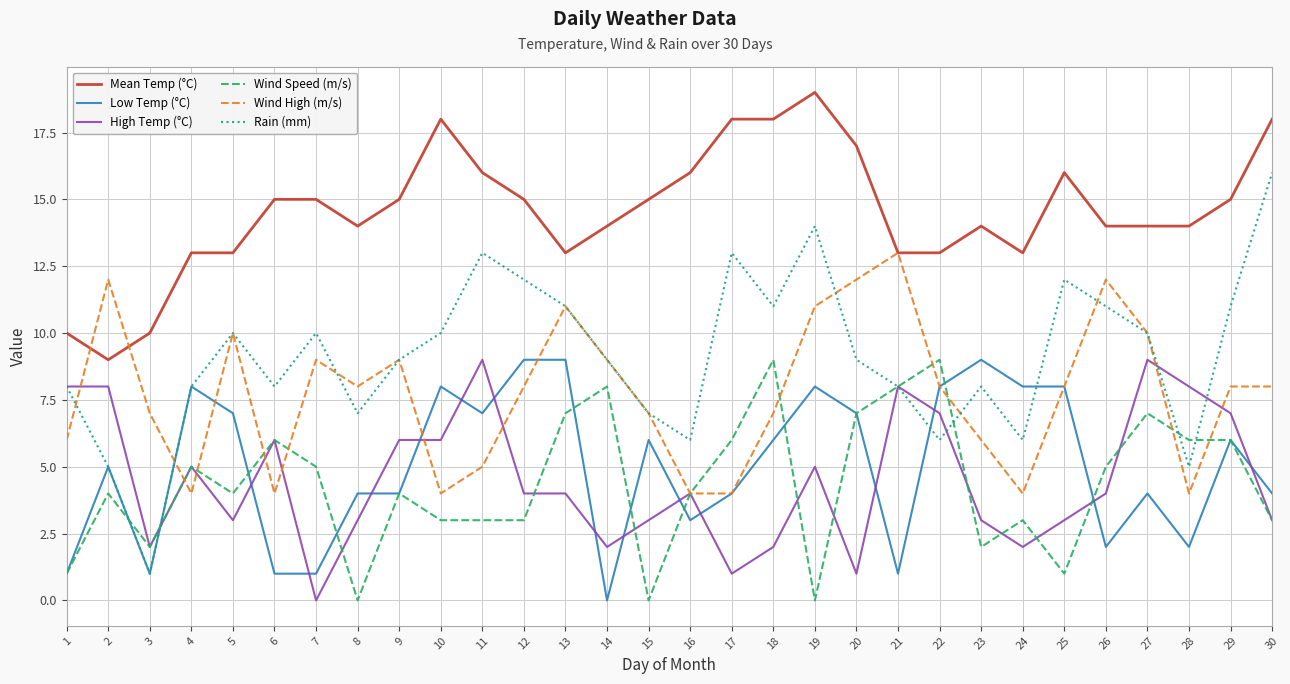

Which series has the largest total across all categories?

Mean Temp (°C)